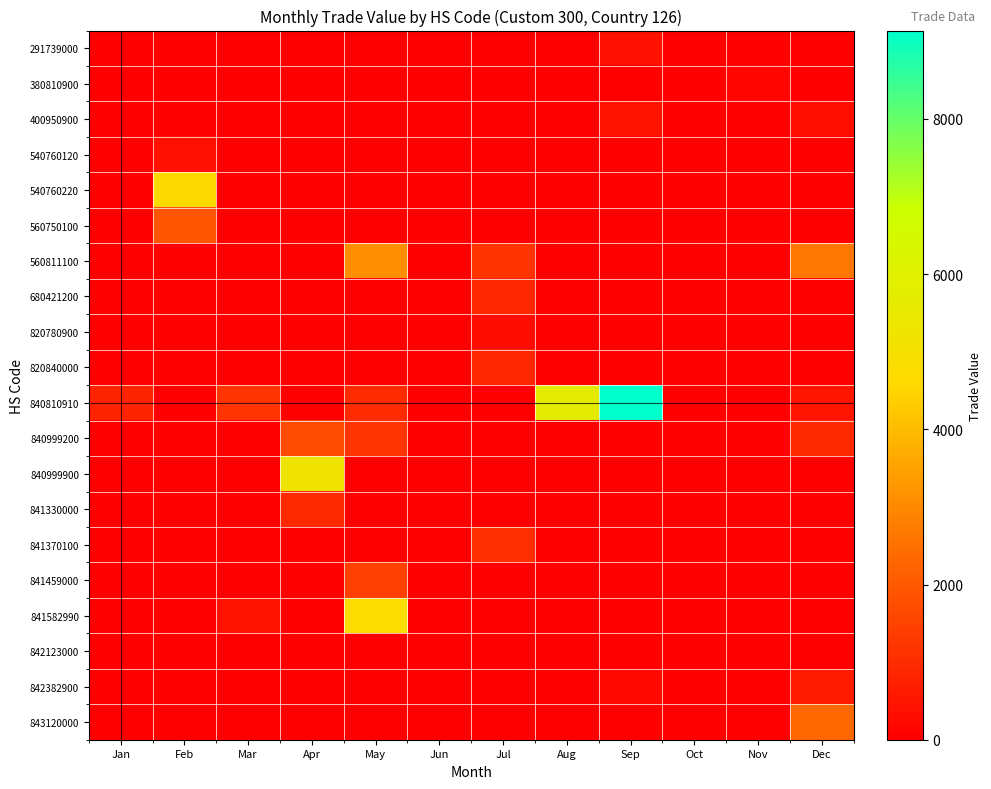

Reading left to right, list all the values displayed in this chart.

291739000: Jan=0	Feb=0	Mar=0	Apr=0	May=0	Jun=0	Jul=0	Aug=0	Sep=358	Oct=0	Nov=0	Dec=0
380810900: Jan=0	Feb=0	Mar=0	Apr=0	May=0	Jun=0	Jul=0	Aug=0	Sep=0	Oct=0	Nov=157	Dec=0
400950900: Jan=0	Feb=0	Mar=0	Apr=0	May=0	Jun=0	Jul=0	Aug=0	Sep=439	Oct=0	Nov=0	Dec=338
540760120: Jan=0	Feb=370	Mar=0	Apr=0	May=0	Jun=0	Jul=0	Aug=0	Sep=0	Oct=0	Nov=0	Dec=0
540760220: Jan=0	Feb=4687	Mar=0	Apr=0	May=0	Jun=0	Jul=0	Aug=0	Sep=0	Oct=0	Nov=0	Dec=0
560750100: Jan=0	Feb=1909	Mar=0	Apr=0	May=0	Jun=0	Jul=0	Aug=0	Sep=0	Oct=0	Nov=0	Dec=0
560811100: Jan=0	Feb=0	Mar=0	Apr=0	May=3108	Jun=0	Jul=1143	Aug=0	Sep=0	Oct=0	Nov=0	Dec=2614
680421200: Jan=0	Feb=0	Mar=0	Apr=0	May=0	Jun=0	Jul=883	Aug=0	Sep=0	Oct=0	Nov=0	Dec=0
820780900: Jan=0	Feb=0	Mar=0	Apr=0	May=0	Jun=0	Jul=301	Aug=0	Sep=0	Oct=0	Nov=0	Dec=0
820840000: Jan=0	Feb=0	Mar=0	Apr=0	May=0	Jun=0	Jul=869	Aug=0	Sep=0	Oct=0	Nov=0	Dec=0
840810910: Jan=838	Feb=0	Mar=1182	Apr=0	May=973	Jun=0	Jul=0	Aug=5679	Sep=9138	Oct=0	Nov=0	Dec=479
840999200: Jan=0	Feb=0	Mar=0	Apr=1712	May=1196	Jun=0	Jul=0	Aug=0	Sep=0	Oct=0	Nov=0	Dec=942
840999900: Jan=0	Feb=0	Mar=0	Apr=5244	May=0	Jun=0	Jul=0	Aug=0	Sep=0	Oct=0	Nov=0	Dec=0
841330000: Jan=0	Feb=0	Mar=0	Apr=934	May=0	Jun=0	Jul=0	Aug=0	Sep=0	Oct=0	Nov=0	Dec=0
841370100: Jan=0	Feb=0	Mar=0	Apr=0	May=0	Jun=0	Jul=1046	Aug=0	Sep=0	Oct=0	Nov=0	Dec=0
841459000: Jan=0	Feb=0	Mar=0	Apr=0	May=1441	Jun=0	Jul=0	Aug=0	Sep=0	Oct=0	Nov=0	Dec=0
841582990: Jan=0	Feb=0	Mar=442	Apr=0	May=4765	Jun=0	Jul=0	Aug=0	Sep=0	Oct=0	Nov=0	Dec=0
842123000: Jan=0	Feb=0	Mar=0	Apr=0	May=0	Jun=0	Jul=0	Aug=0	Sep=0	Oct=0	Nov=0	Dec=0
842382900: Jan=0	Feb=0	Mar=0	Apr=0	May=0	Jun=0	Jul=0	Aug=0	Sep=225	Oct=0	Nov=0	Dec=633
843120000: Jan=0	Feb=0	Mar=0	Apr=0	May=0	Jun=0	Jul=0	Aug=0	Sep=0	Oct=0	Nov=0	Dec=2349